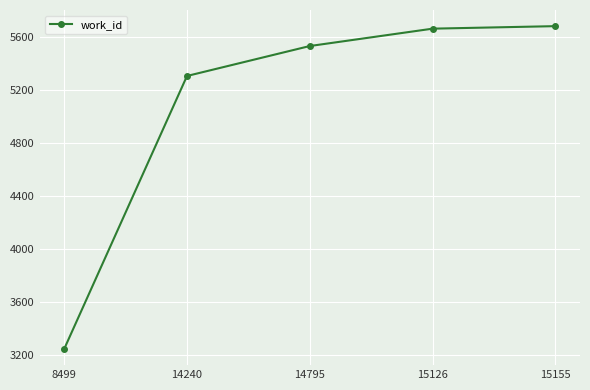

What is the average value?

5085